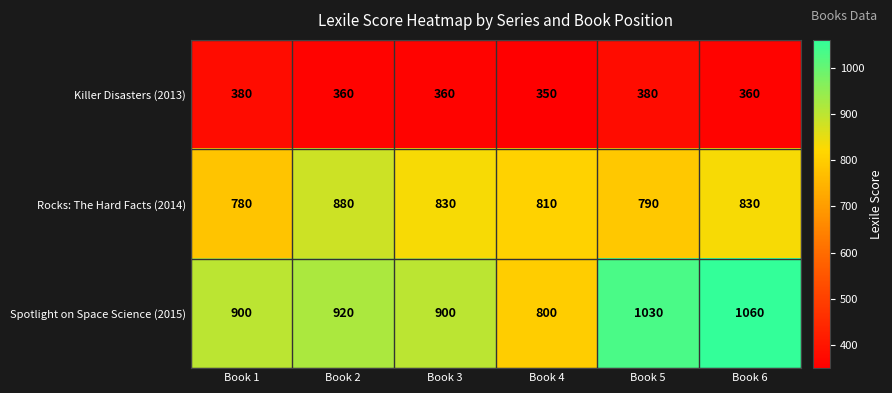

What is the spread (max minus min) of values at Book 4?

460